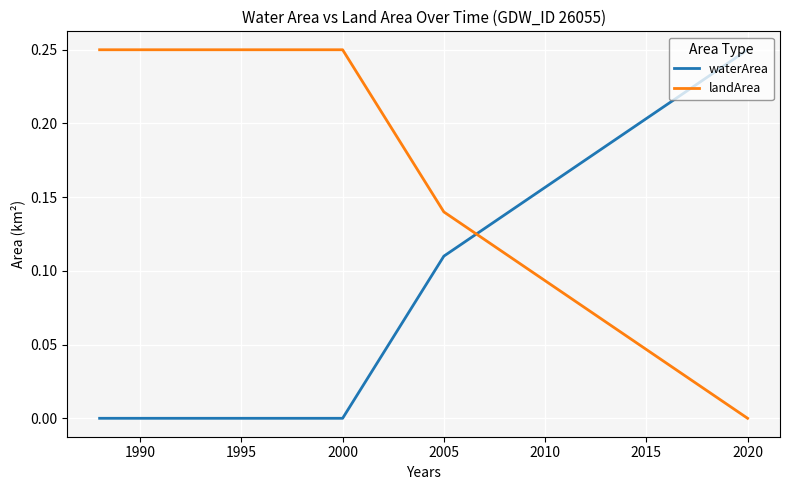

Rank the series by their average value, from lowest to highest.

waterArea, landArea